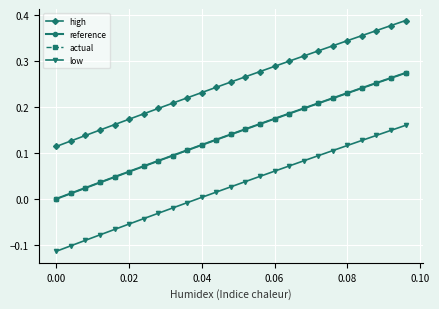

Which series has the largest total across all categories?

high